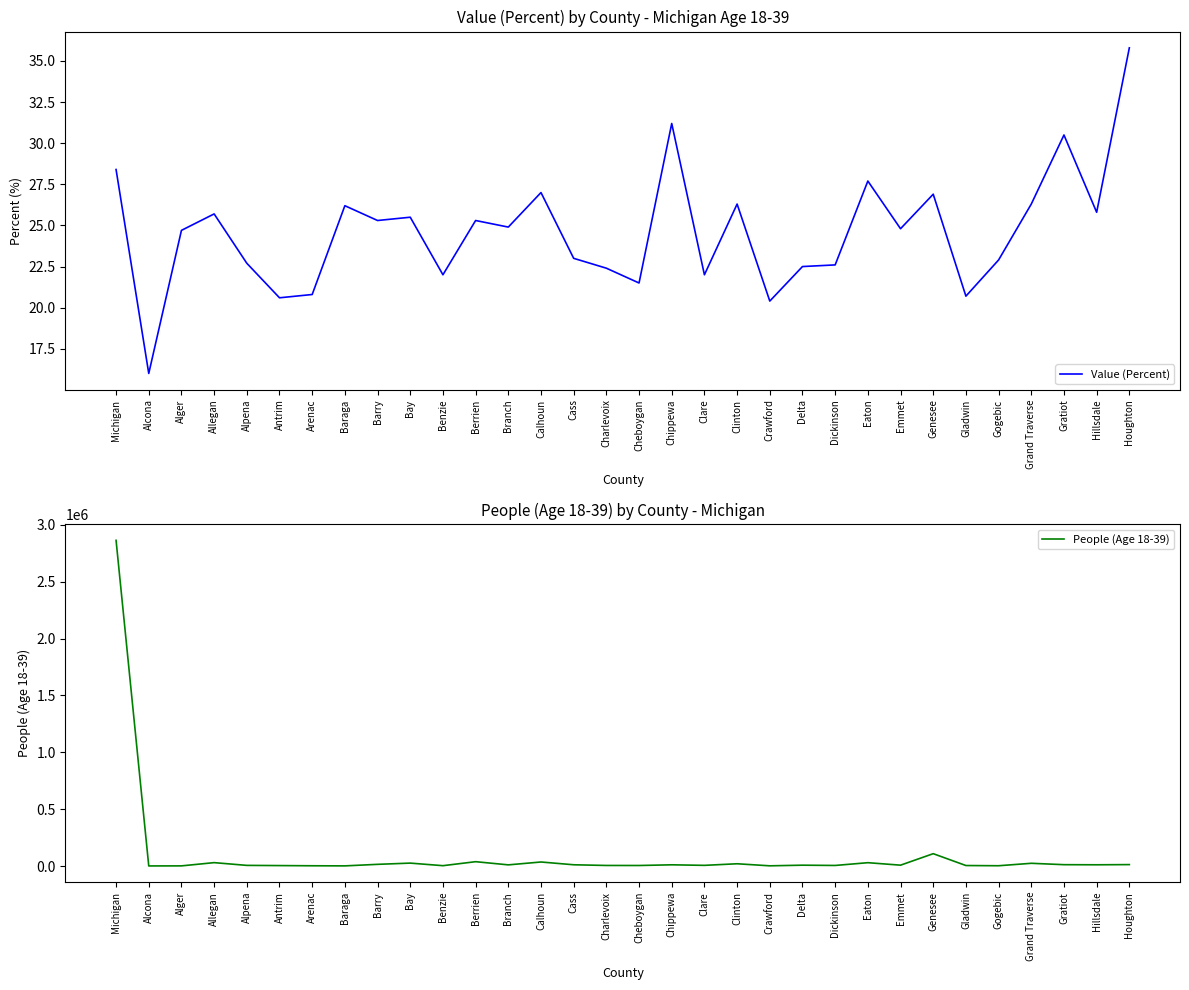

Rank the series by their maximum value, from highest to lowest.

People (Age 18-39), Value (Percent)